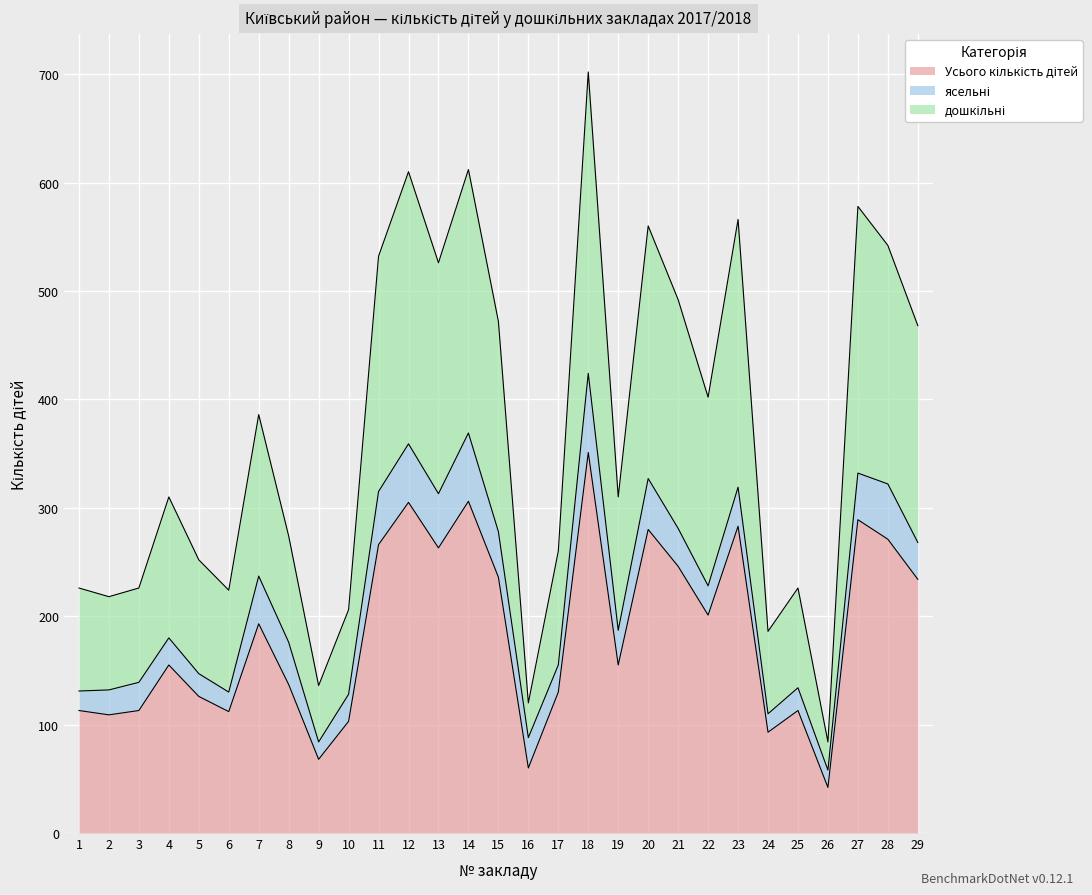

True or false: дошкільні and Усього кількість дітей cross at least once.

False